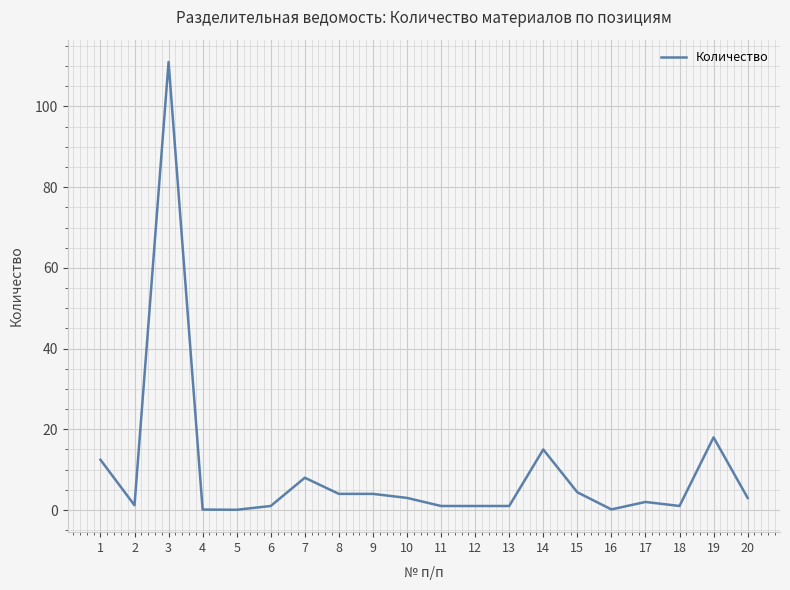

What is the difference between the second highest and second lowest values?

17.9